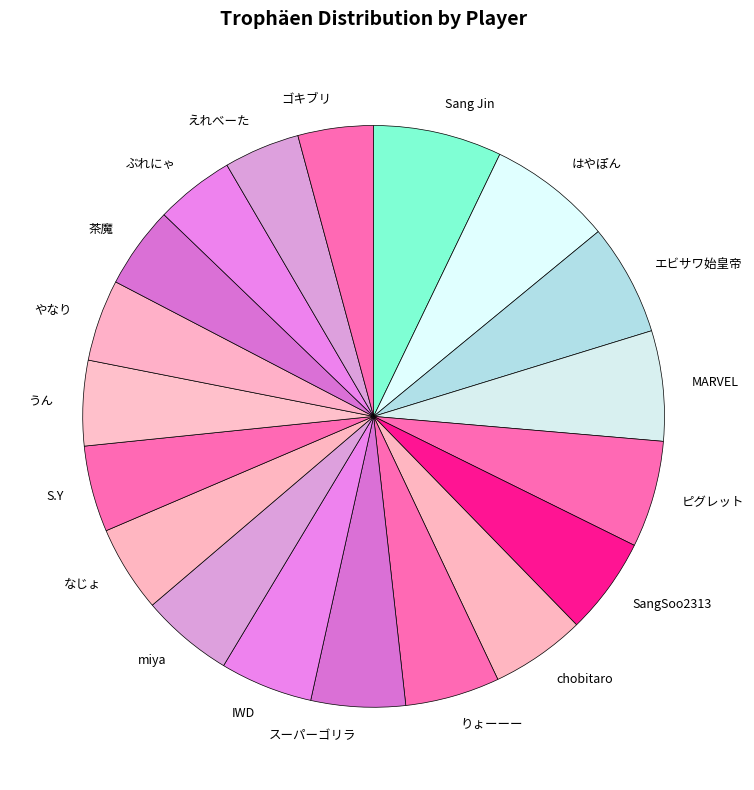

Between MARVEL and SangSoo2313, which is larger?

MARVEL